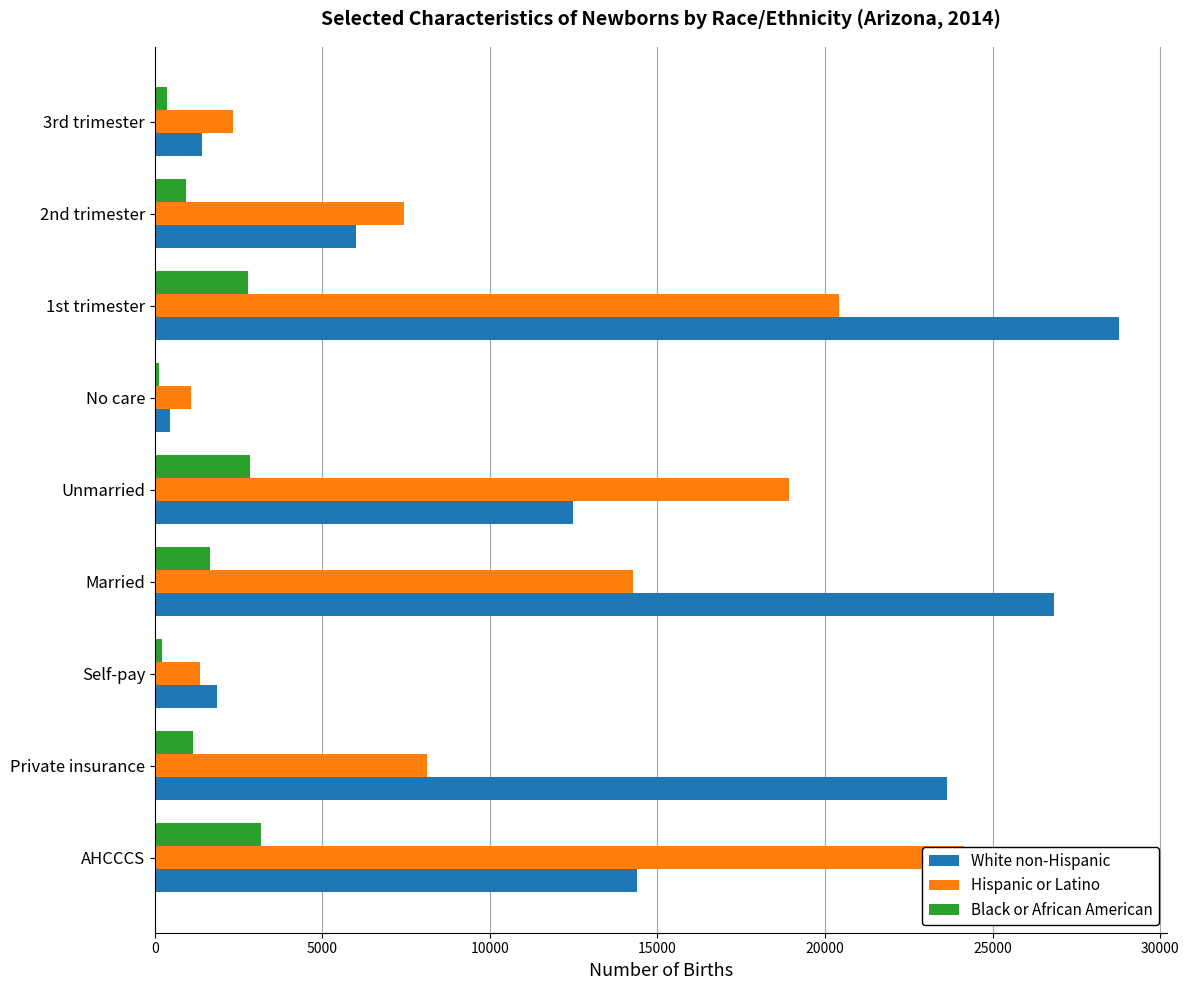

Reading left to right, transcribe all the data shown in this chart.

White non-Hispanic: 14396	23632	1861	26823	12489	447	28760	6003	1408
Hispanic or Latino: 24148	8111	1334	14272	18914	1071	20408	7432	2331
Black or African American: 3154	1148	203	1631	2826	126	2775	932	349